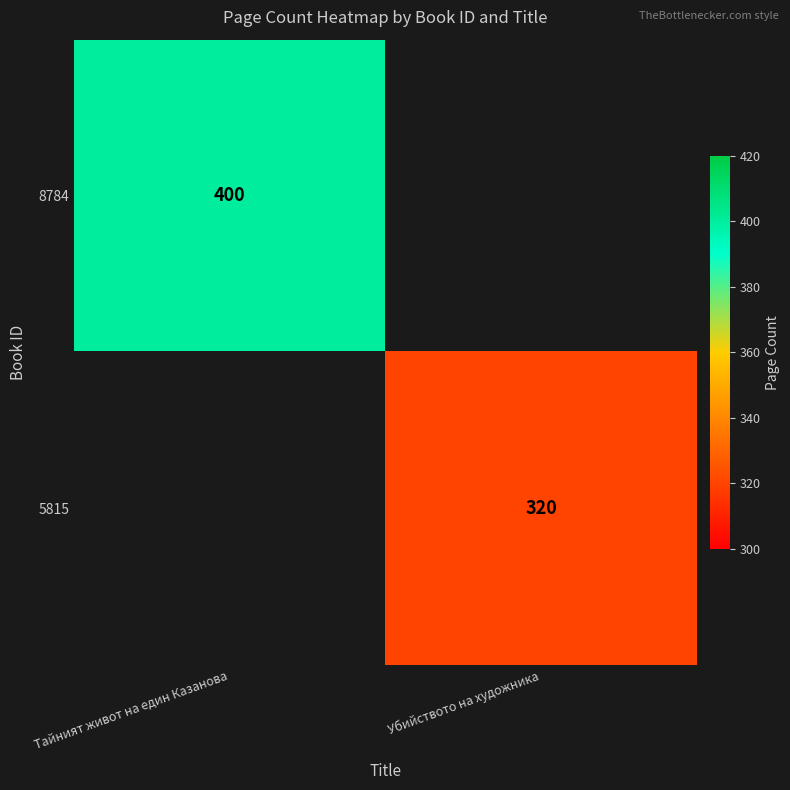

The value of 8784 at Тайният живот на един Казанова is 400. True or false?

True